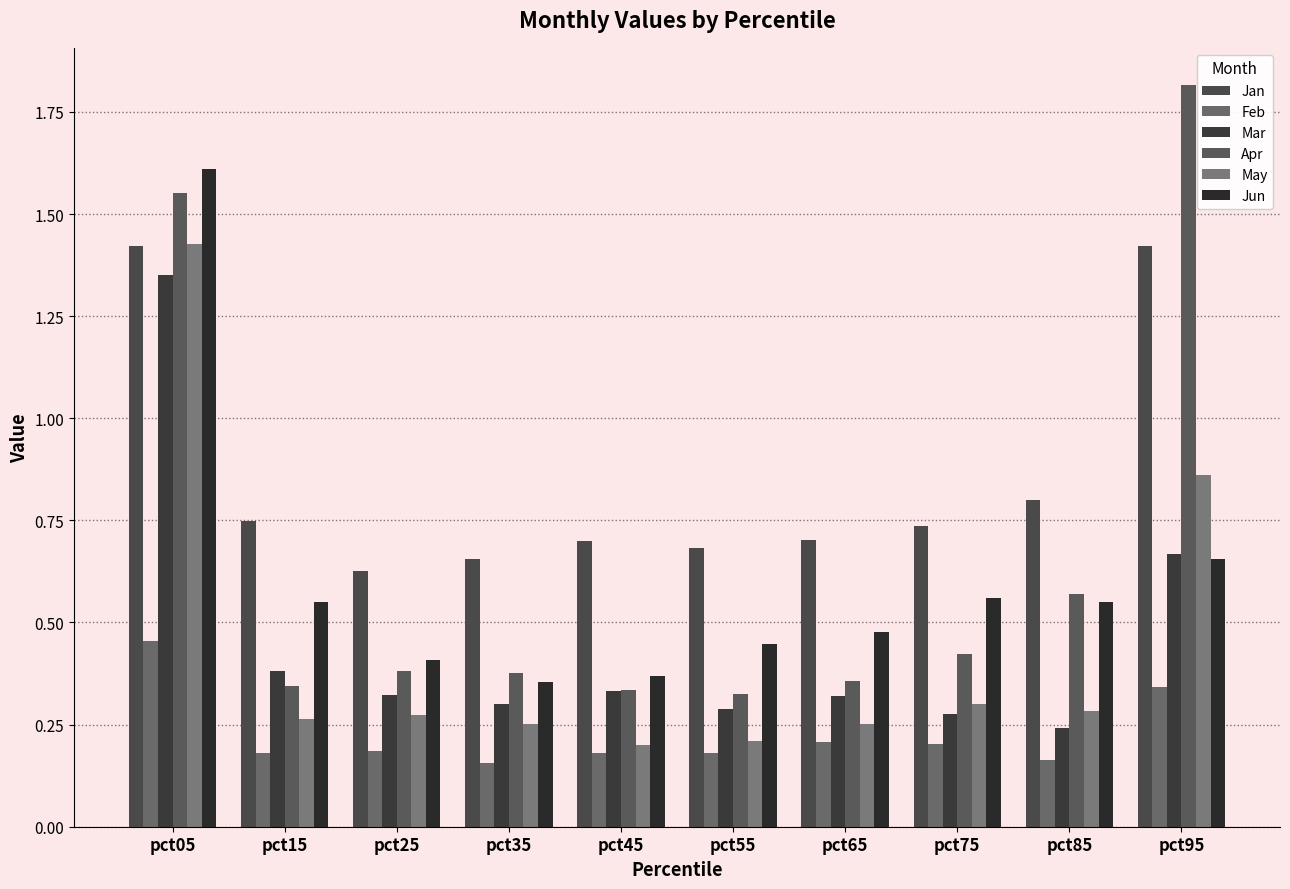

What is the difference between the second highest and second lowest values in the Feb series?

0.2